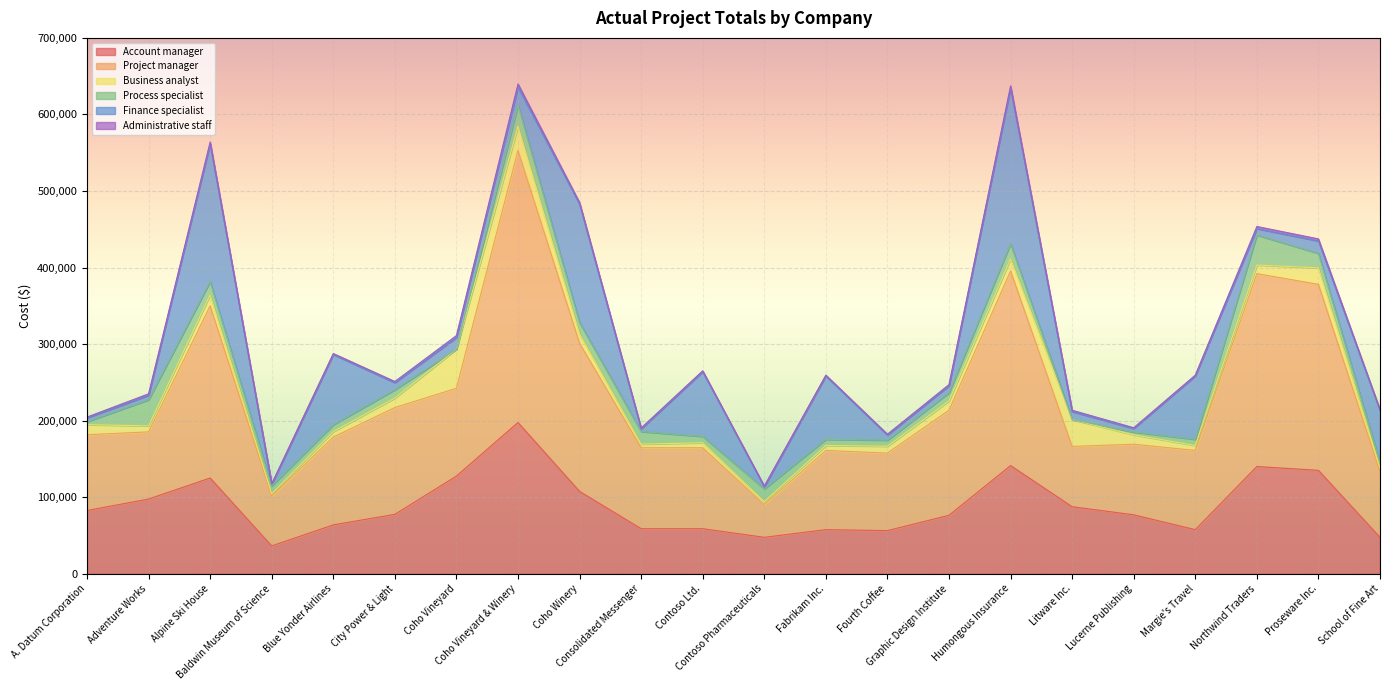

Which category has the lowest value in the Process specialist series?

Coho Vineyard